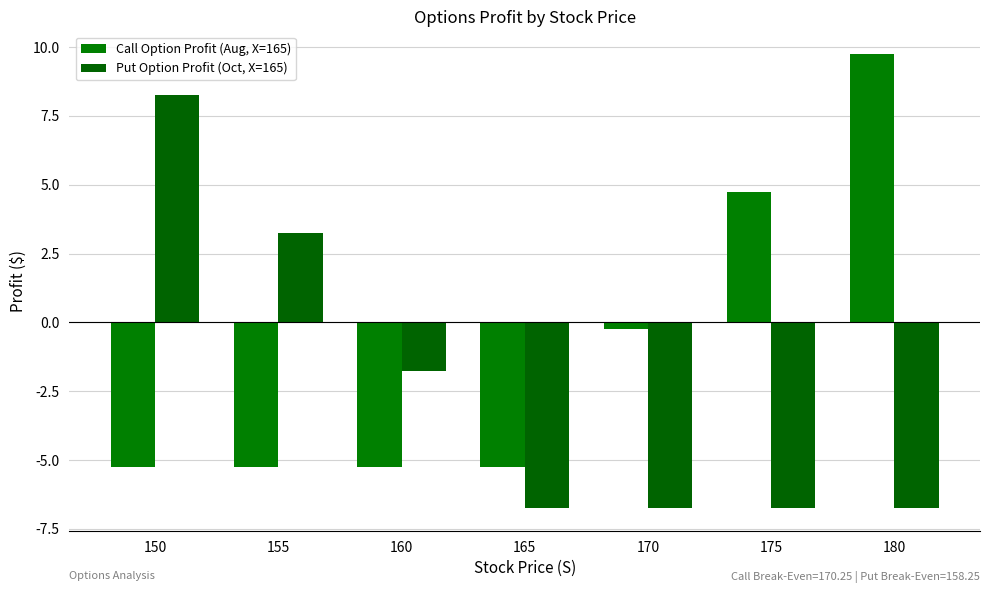

Does the chart contain stacked bars?

No